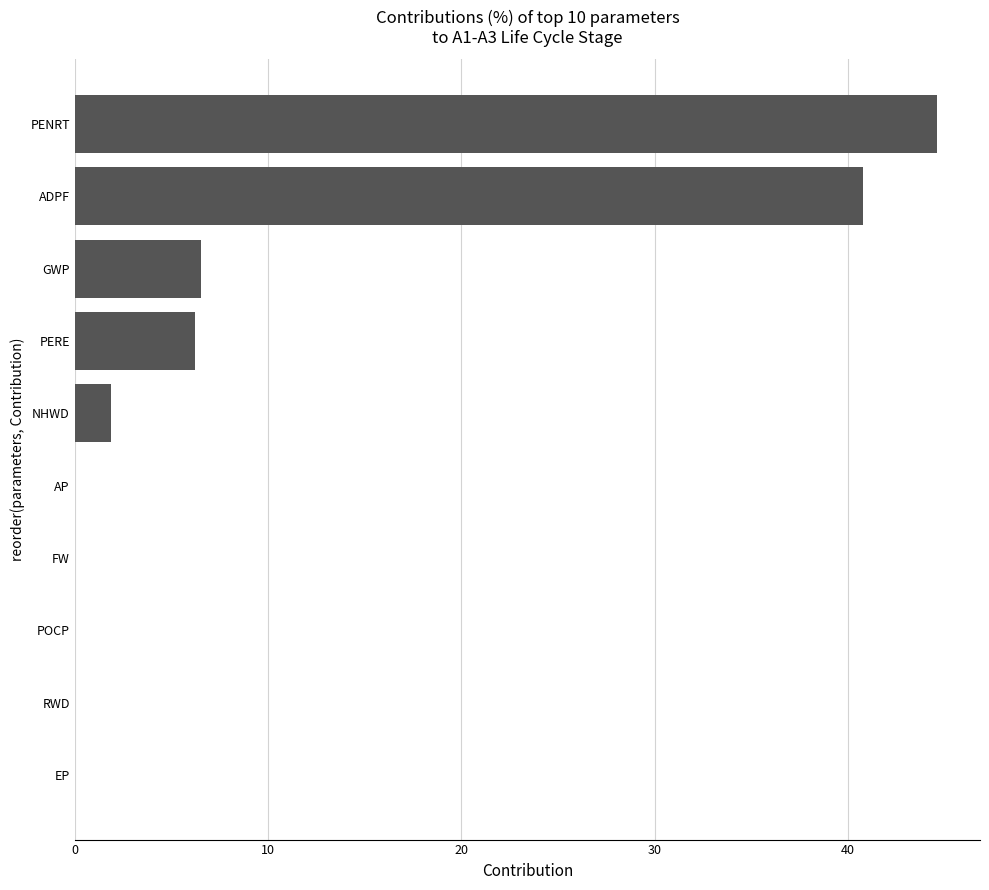

What is the sum of all values?

100.0